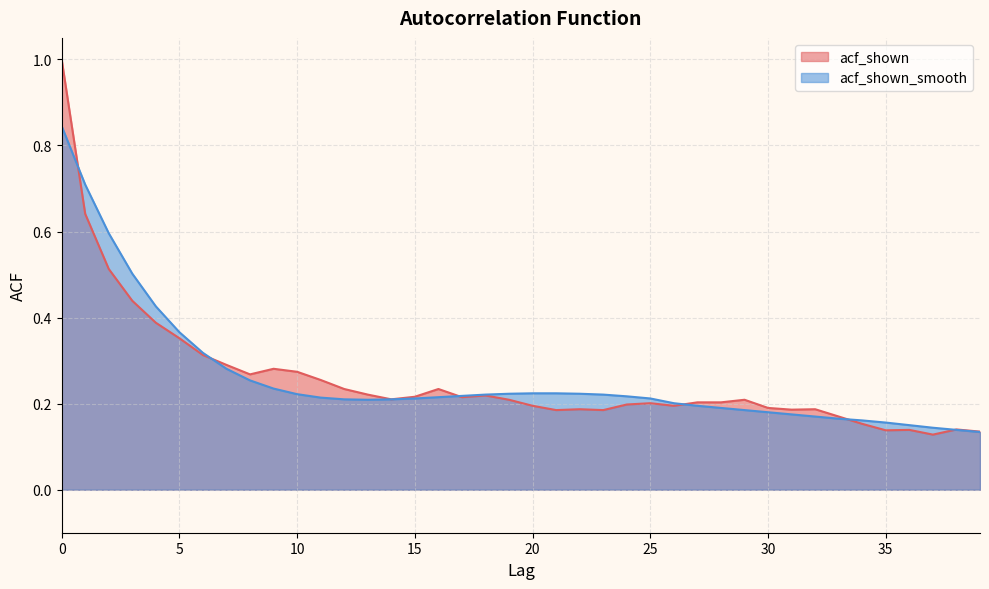

Is it true that acf_shown equals 0.1 at 7?

False